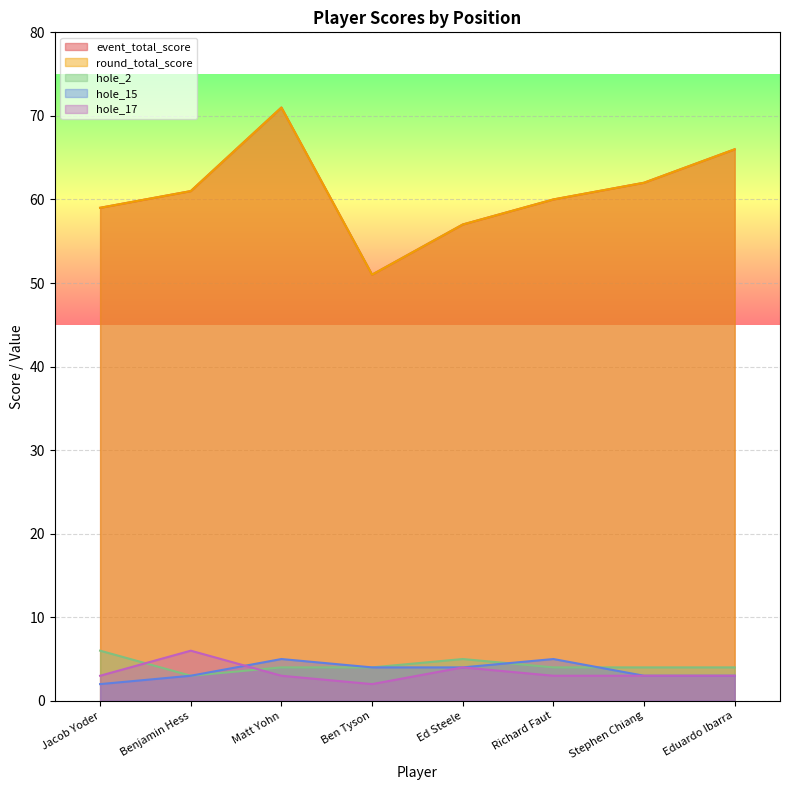

What is the label of the 1st point from the left?

Jacob Yoder